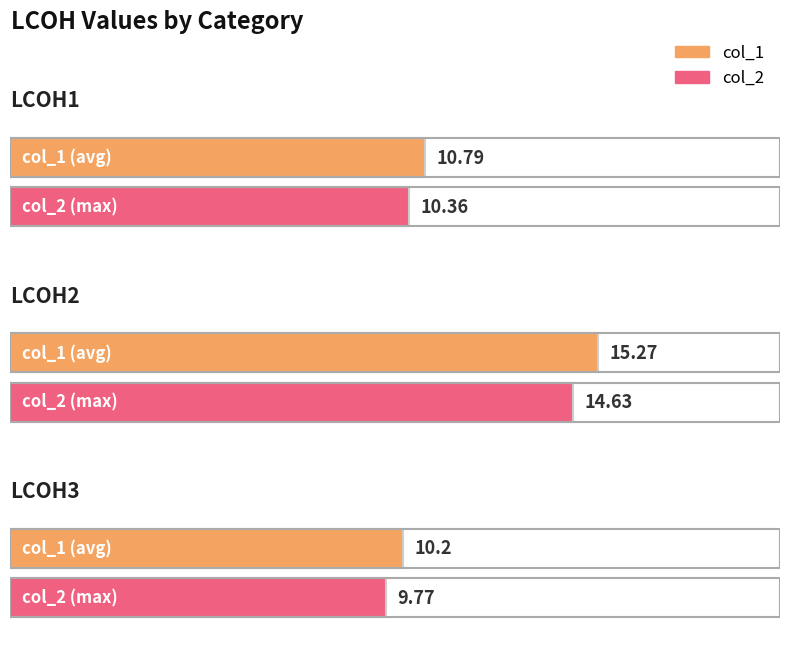

What is the maximum value for col_2?

14.6